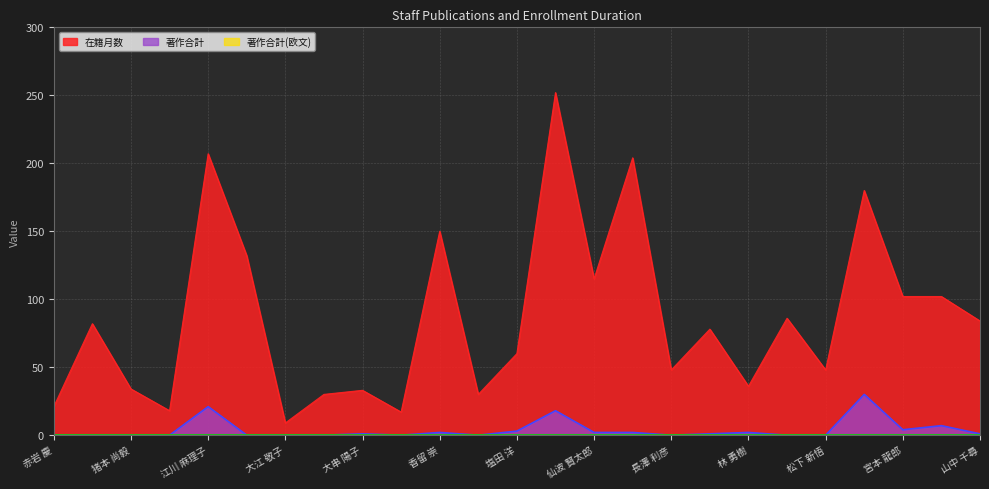

How many interior local peaks does the 著作合計 series have?

7